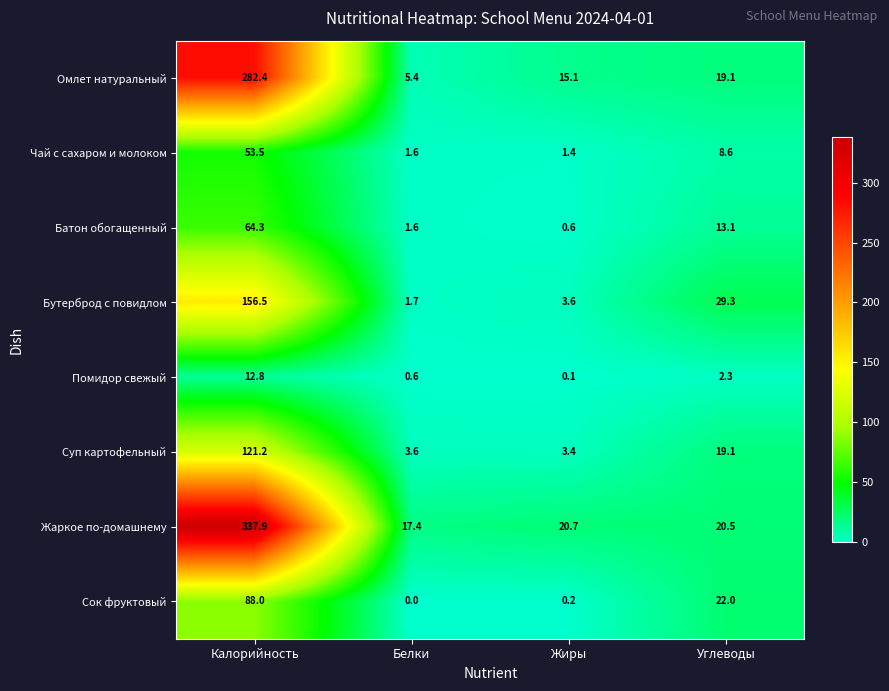

What is the sum of the Бутерброд с повидлом values at Калорийность and Жиры?

160.1